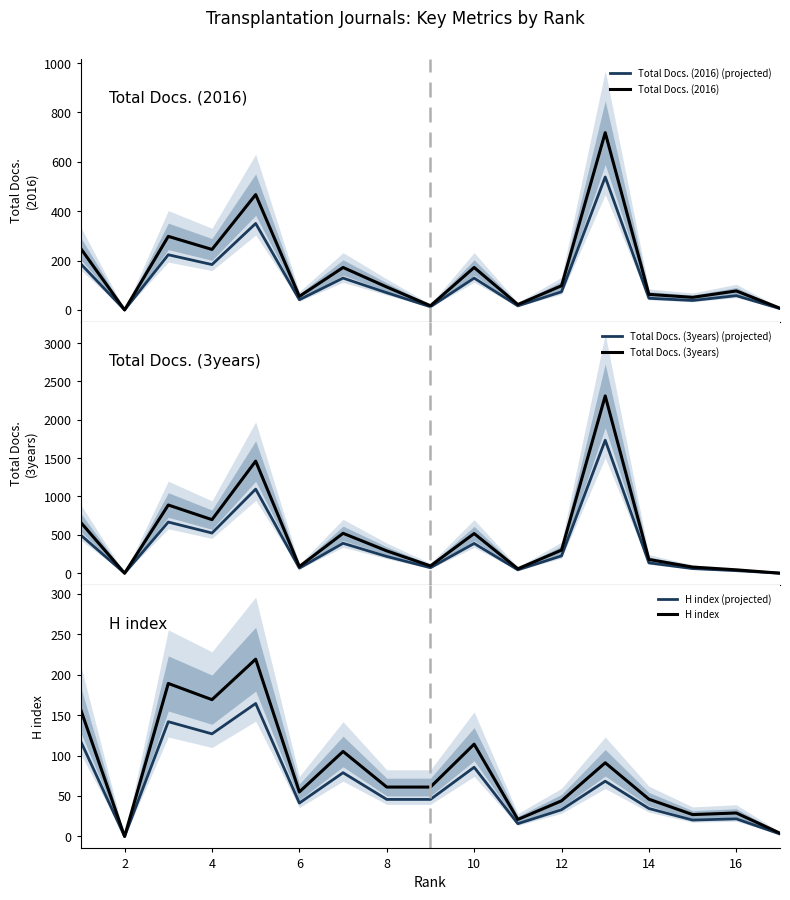

Reading left to right, list all the values displayed in this chart.

Total Docs. (2016) (projected): 186.0	0.0	223.5	183.8	350.2	41.2	129.0	69.8	12.8	129.0	16.5	73.5	538.5	47.2	38.2	57.8	5.2
Total Docs. (2016): 248.0	0.0	298.0	245.0	467.0	55.0	172.0	93.0	17.0	172.0	22.0	98.0	718.0	63.0	51.0	77.0	7.0
Total Docs. (3years) (projected): 495.0	0.0	666.8	523.5	1095.8	65.2	390.0	218.2	71.2	387.8	43.5	225.8	1733.2	134.2	60.0	33.0	0.0
Total Docs. (3years): 660.0	0.0	889.0	698.0	1461.0	87.0	520.0	291.0	95.0	517.0	58.0	301.0	2311.0	179.0	80.0	44.0	0.0
H index (projected): 117.0	0.0	141.8	126.8	164.2	41.2	78.8	45.8	45.8	85.5	15.8	33.0	68.2	34.5	20.2	21.8	3.0
H index: 156.0	0.0	189.0	169.0	219.0	55.0	105.0	61.0	61.0	114.0	21.0	44.0	91.0	46.0	27.0	29.0	4.0